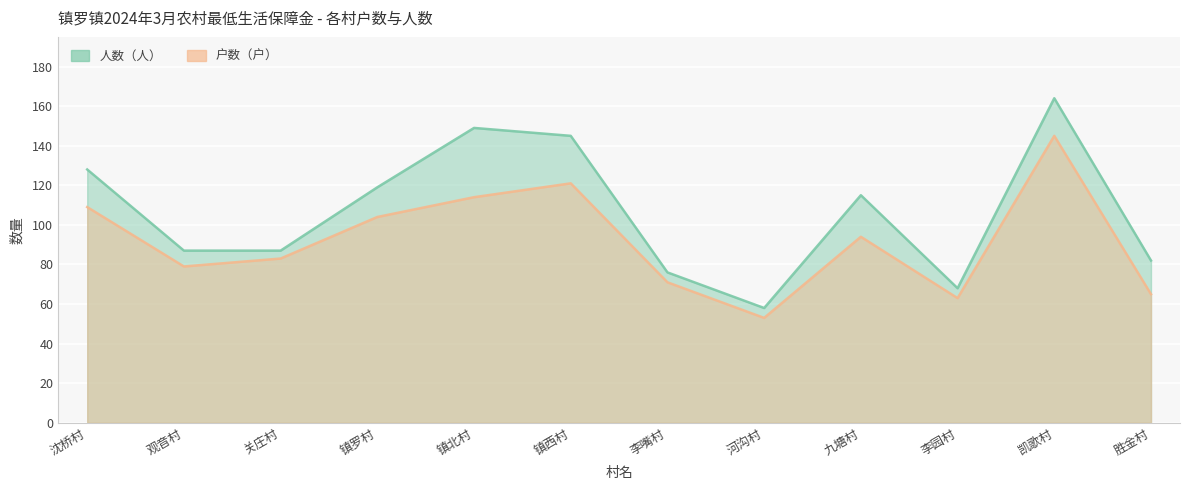

What are all the series names shown in the legend?

人数（人）, 户数（户）